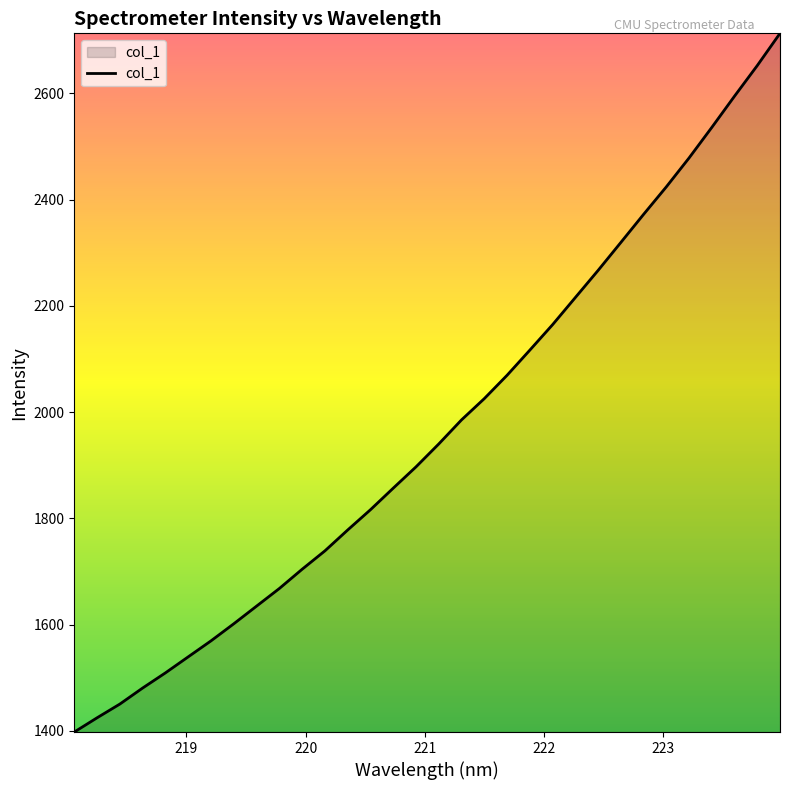

What is the difference between the maximum and minimum values?

1315.2